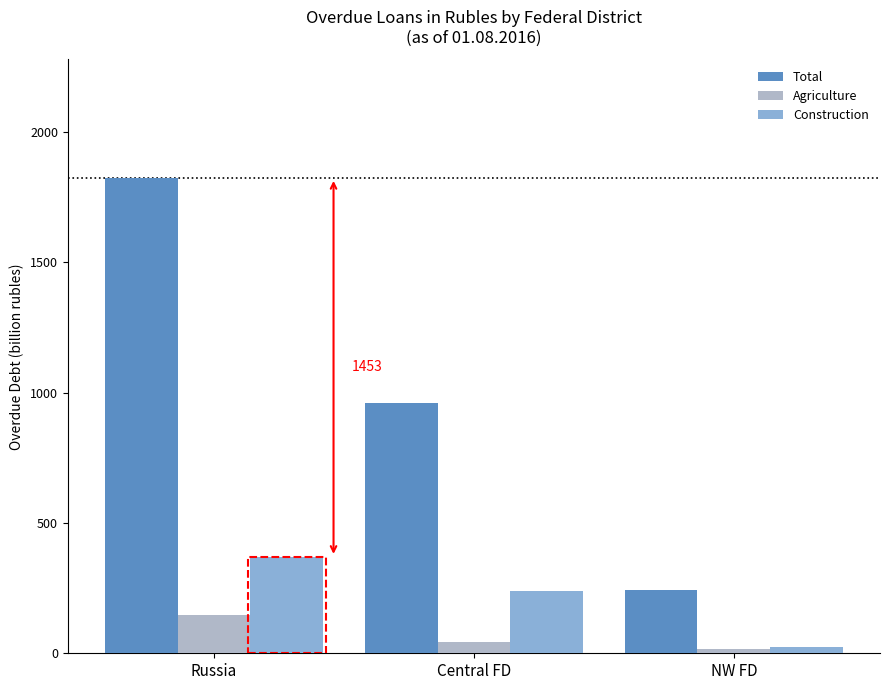

What is the spread (max minus min) of values at Russia?

1677.0